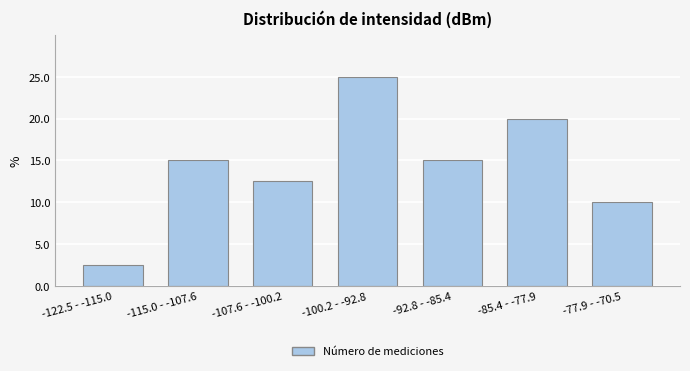

Reading left to right, transcribe all the data shown in this chart.

-122.5 - -115.0=2.5	-115.0 - -107.6=15.0	-107.6 - -100.2=12.5	-100.2 - -92.8=25.0	-92.8 - -85.4=15.0	-85.4 - -77.9=20.0	-77.9 - -70.5=10.0